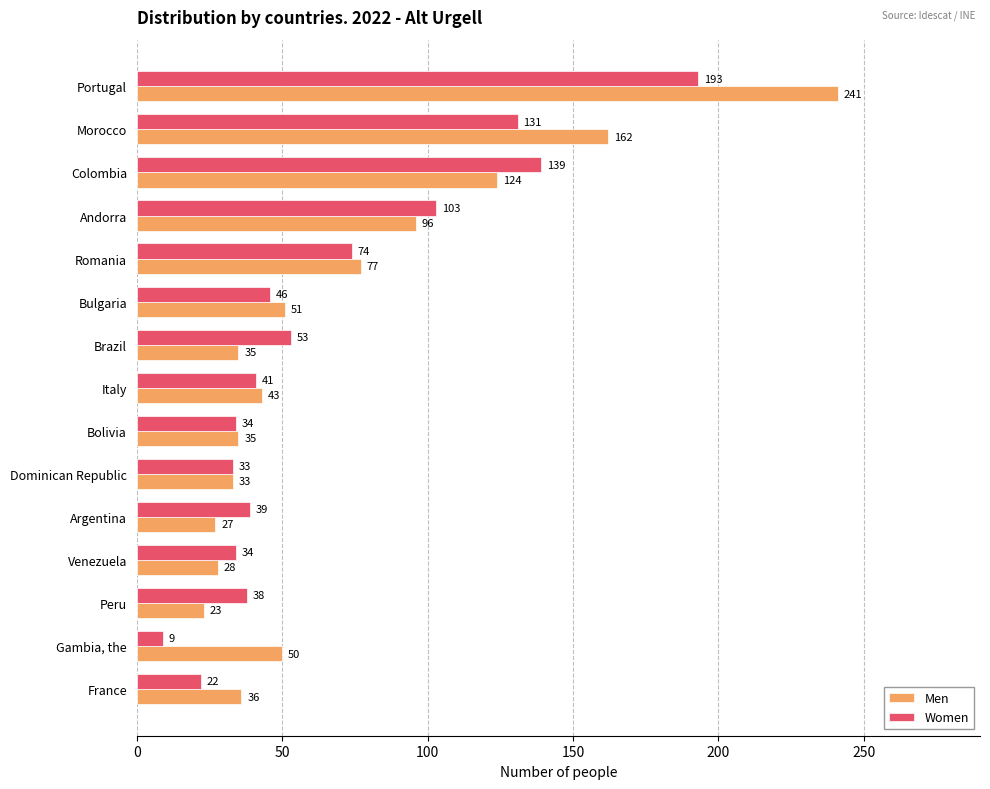

The value of Men at Morocco is 255. True or false?

False